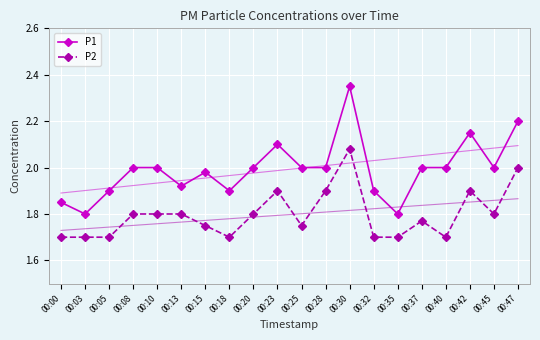

Reading left to right, extract all data points from this chart.

P1: 1.9	1.8	1.9	2.0	2.0	1.9	2.0	1.9	2.0	2.1	2.0	2.0	2.4	1.9	1.8	2.0	2.0	2.1	2.0	2.2
P2: 1.7	1.7	1.7	1.8	1.8	1.8	1.8	1.7	1.8	1.9	1.8	1.9	2.1	1.7	1.7	1.8	1.7	1.9	1.8	2.0